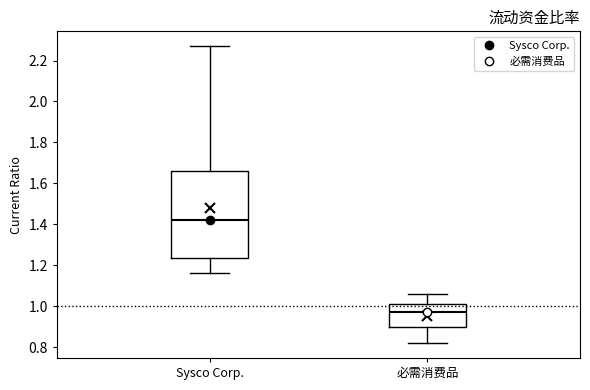

Where is the lower edge of the box for 必需消费品 on the y-axis? The values are not printed on the chart, so give them approximately, as read against the axis.

0.90